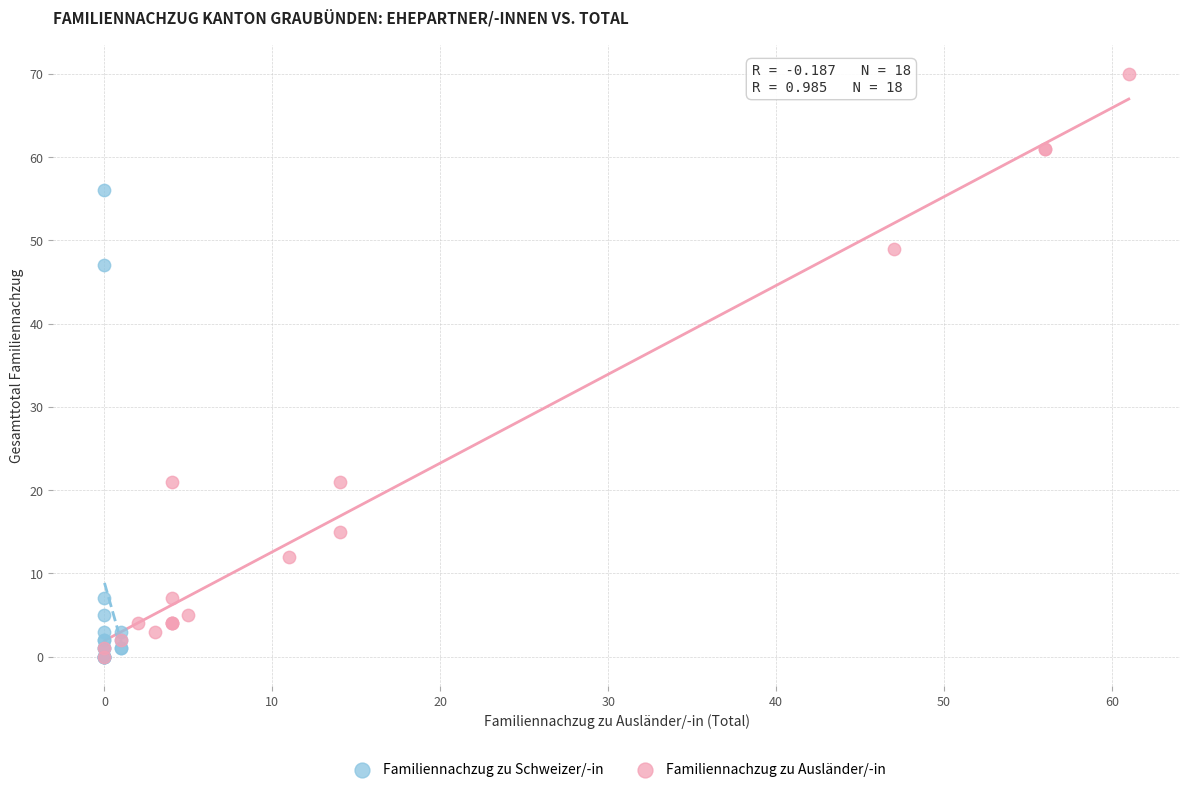

Which series has the largest Y range (max minus min)?

Familiennachzug zu Ausländer/-in